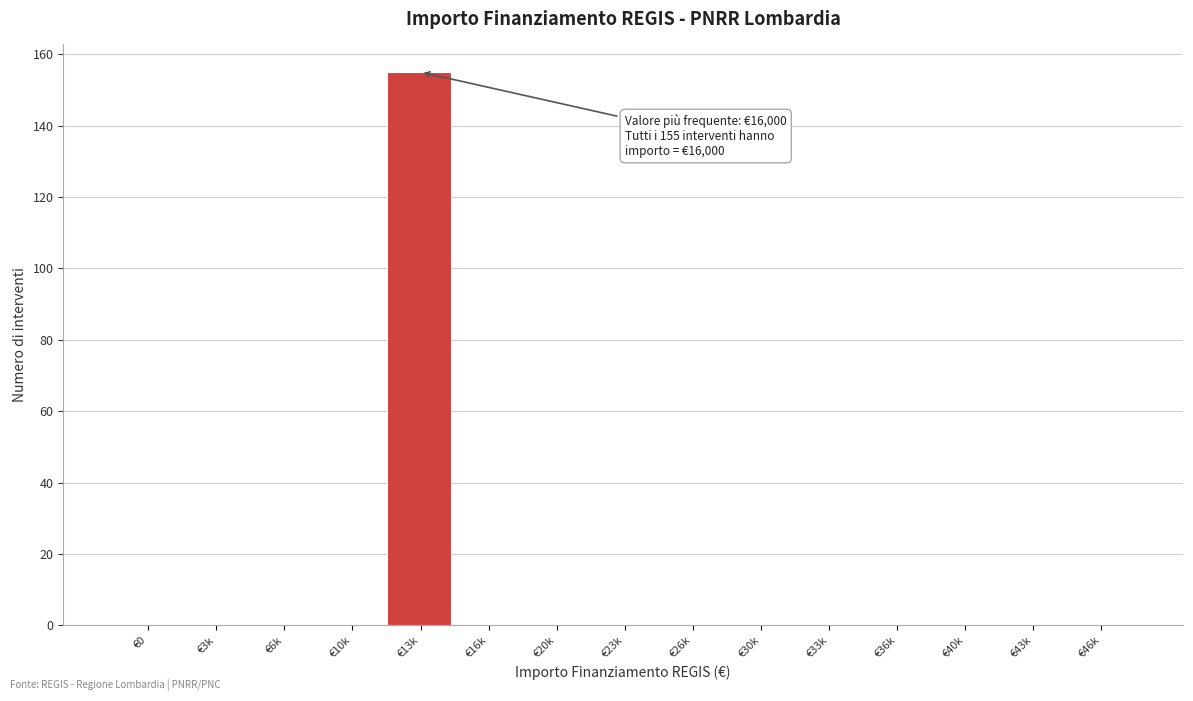

Reading right to left, transcribe all the data shown in this chart.

€46k=0	€43k=0	€40k=0	€36k=0	€33k=0	€30k=0	€26k=0	€23k=0	€20k=0	€16k=0	€13k=155	€10k=0	€6k=0	€3k=0	€0=0